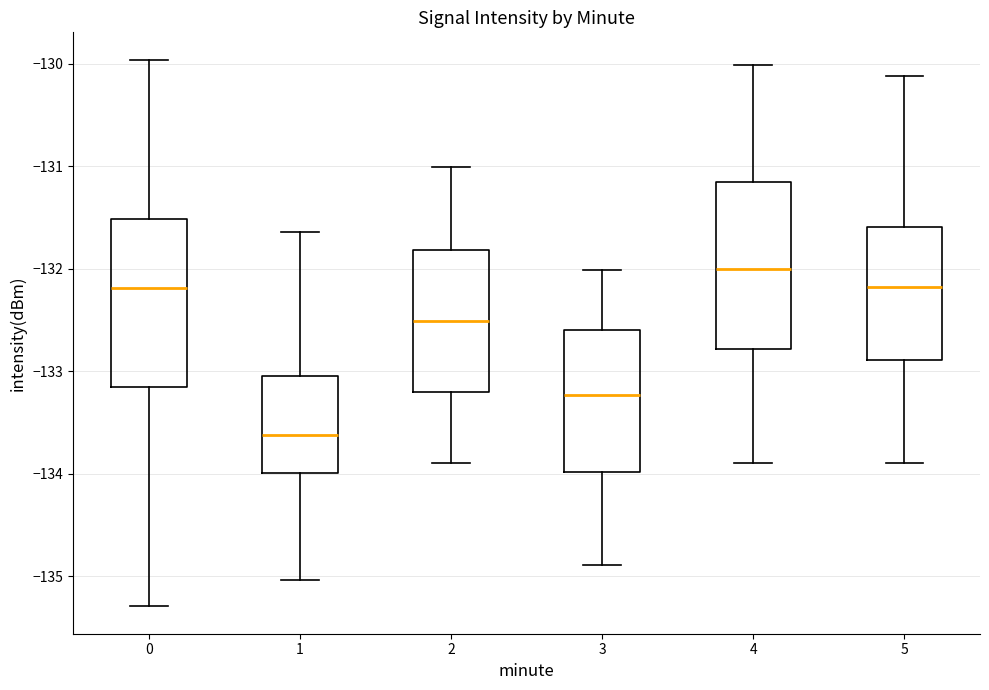

Which box's median line is the lowest?

1